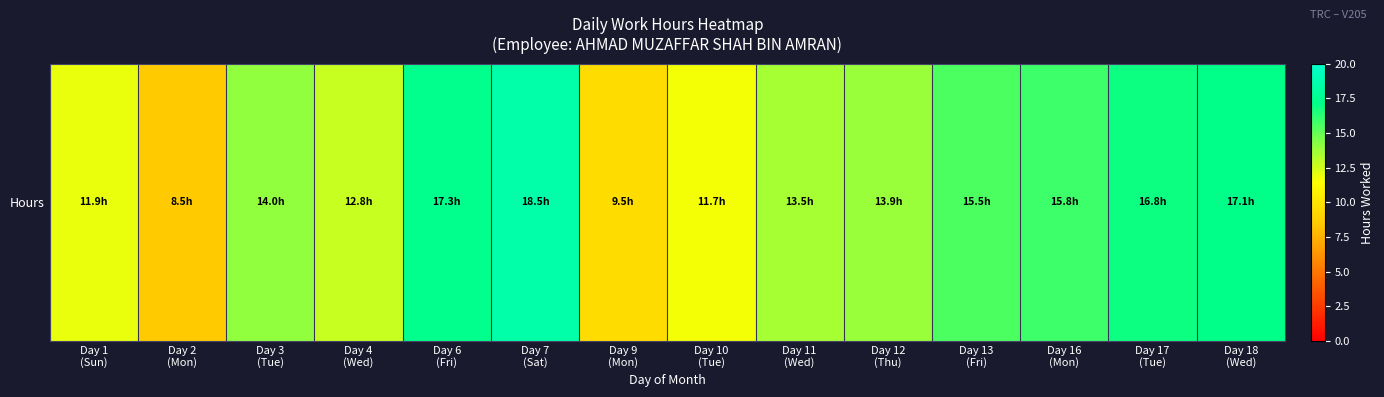

What is the greatest value displayed?

18.5